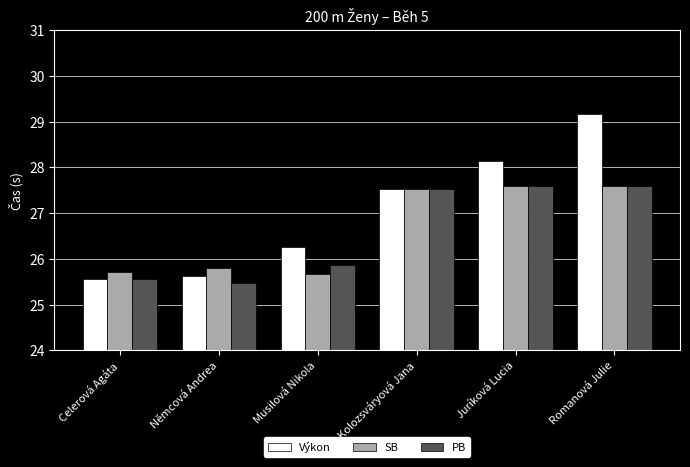

Which series has the largest total across all categories?

Výkon